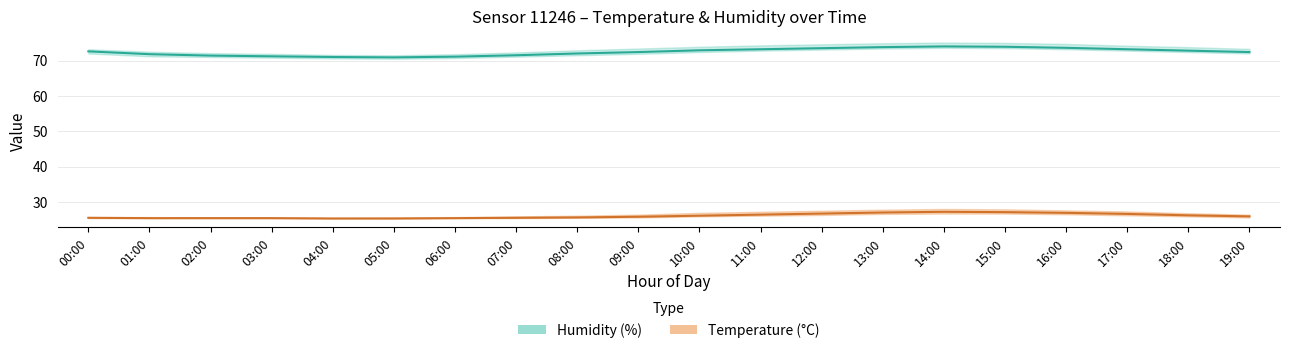

What is the label of the 13th point from the right?

07:00